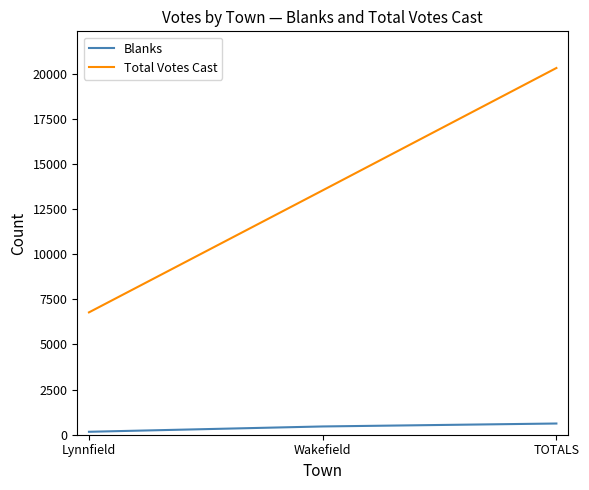

What is the approximate value of Blanks at Lynnfield?

163